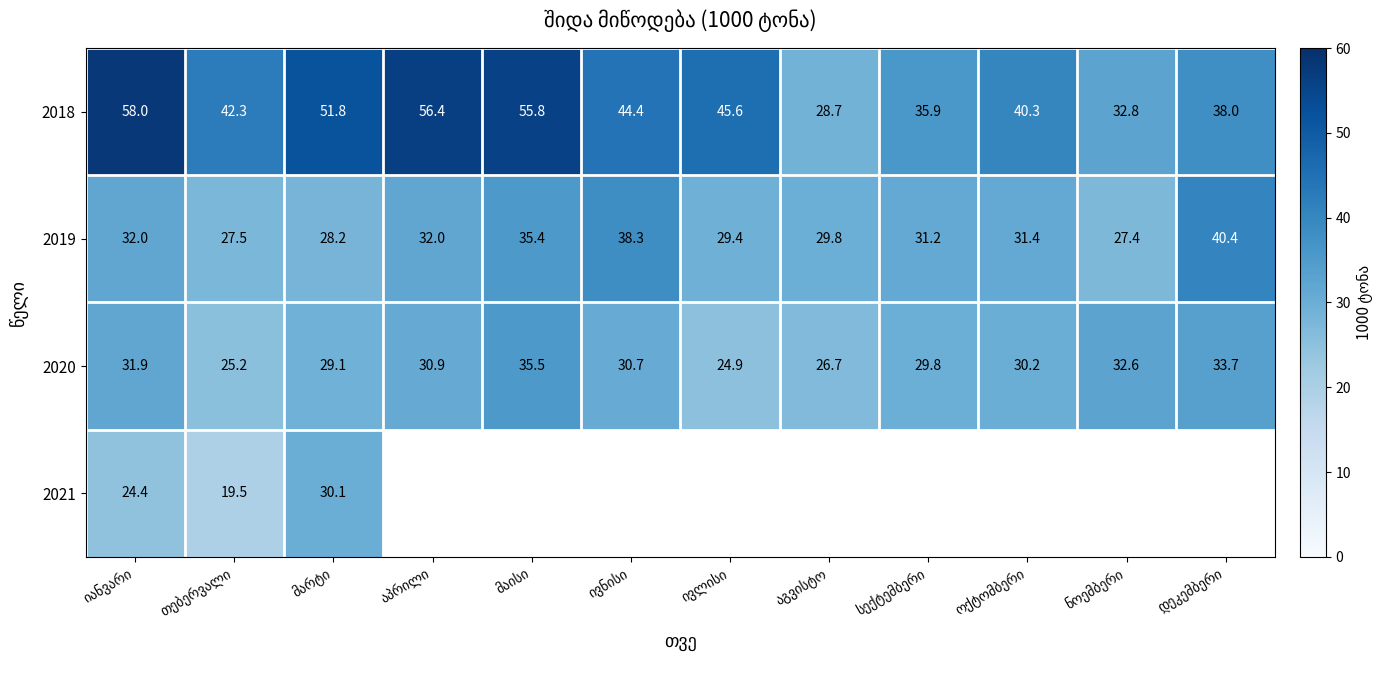

What is the sum of all 2020 values?

361.2